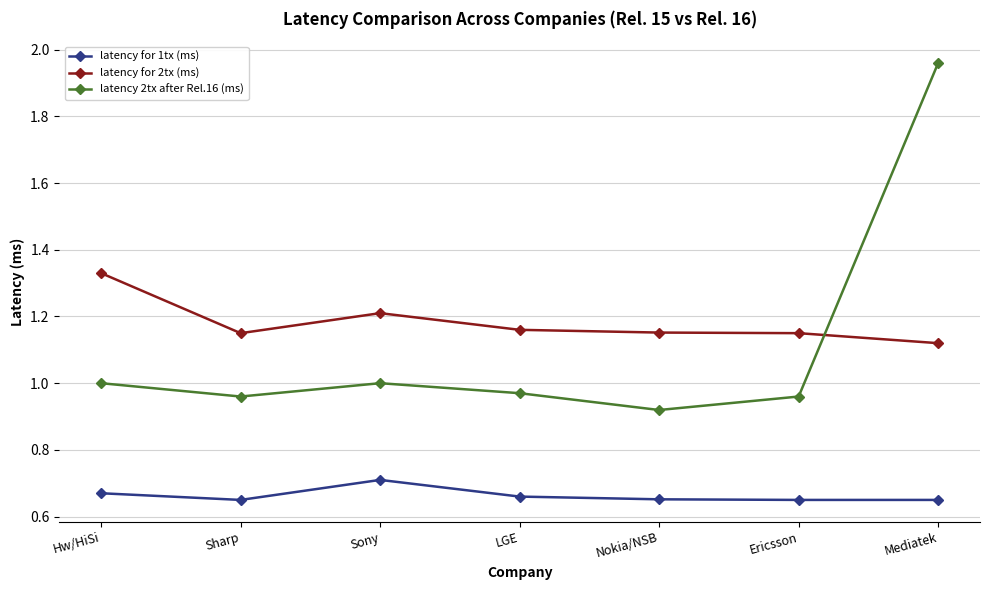

What is the label of the 1st point from the right?

Mediatek